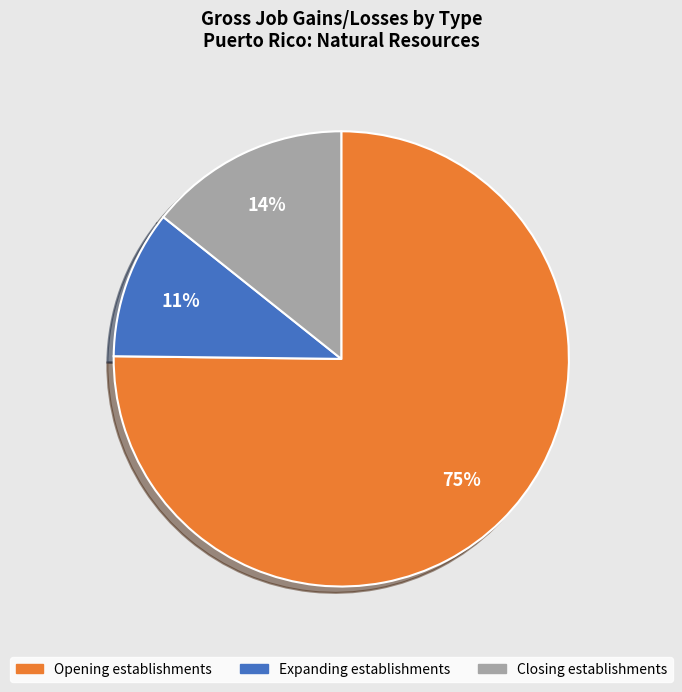

Does any single category account for the majority?

Yes